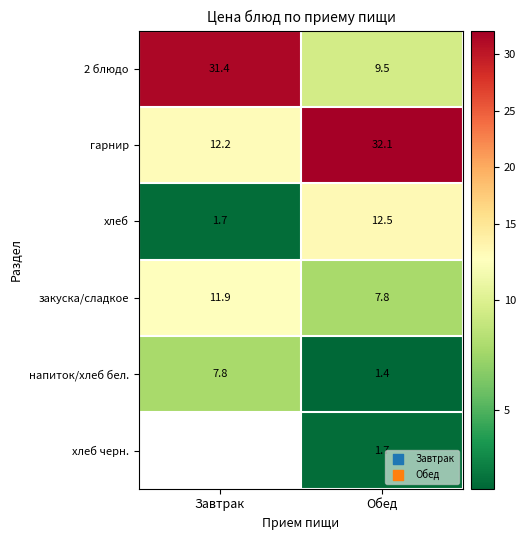

What is the greatest value displayed?

32.1